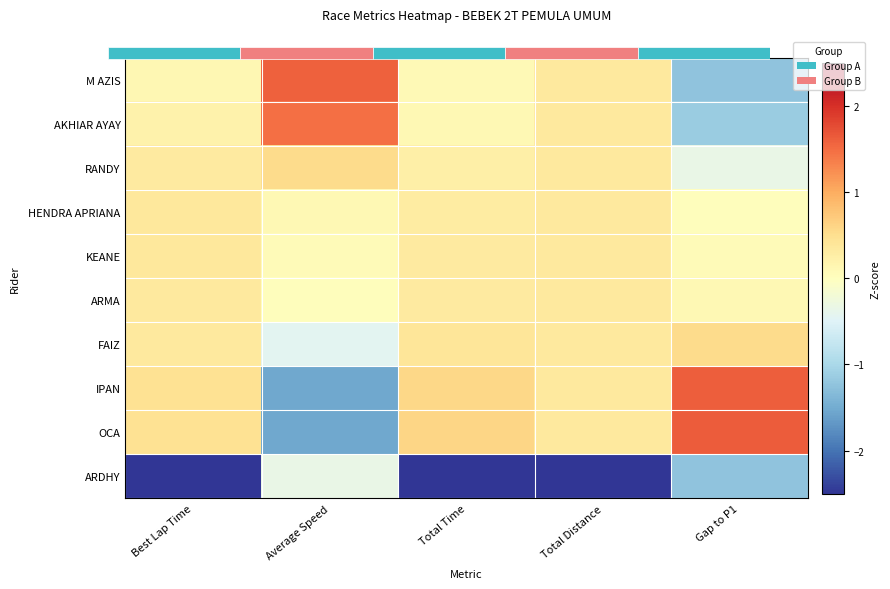

Count the IPAN values in the range 0 to 1.

3